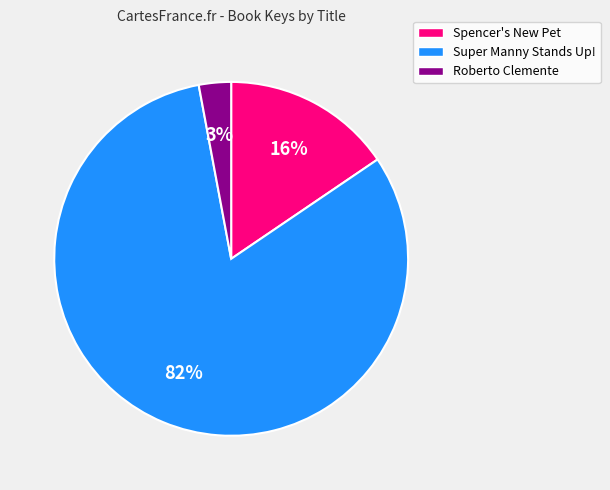

Is the sum of Spencer's New Pet and Super Manny Stands Up! greater than half?

Yes